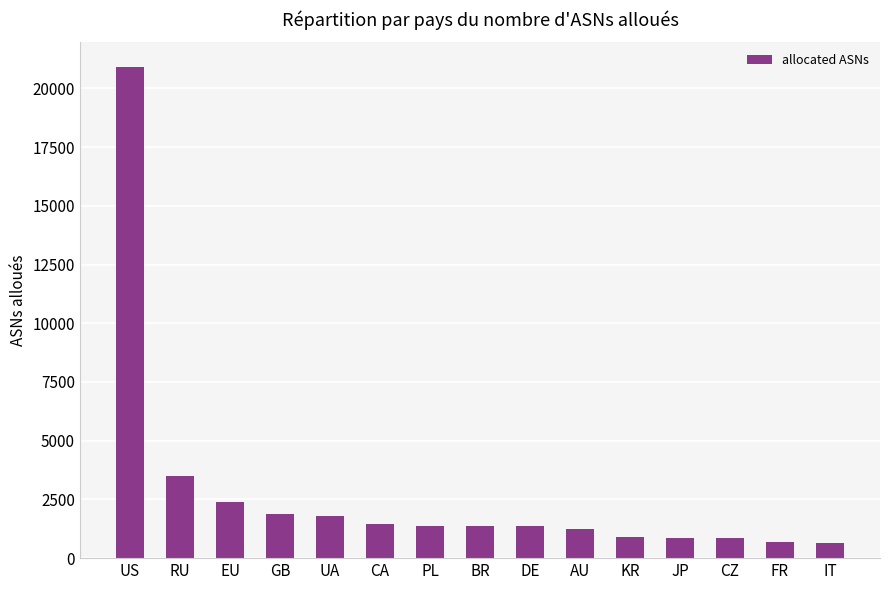

What position from the right is UA?

11